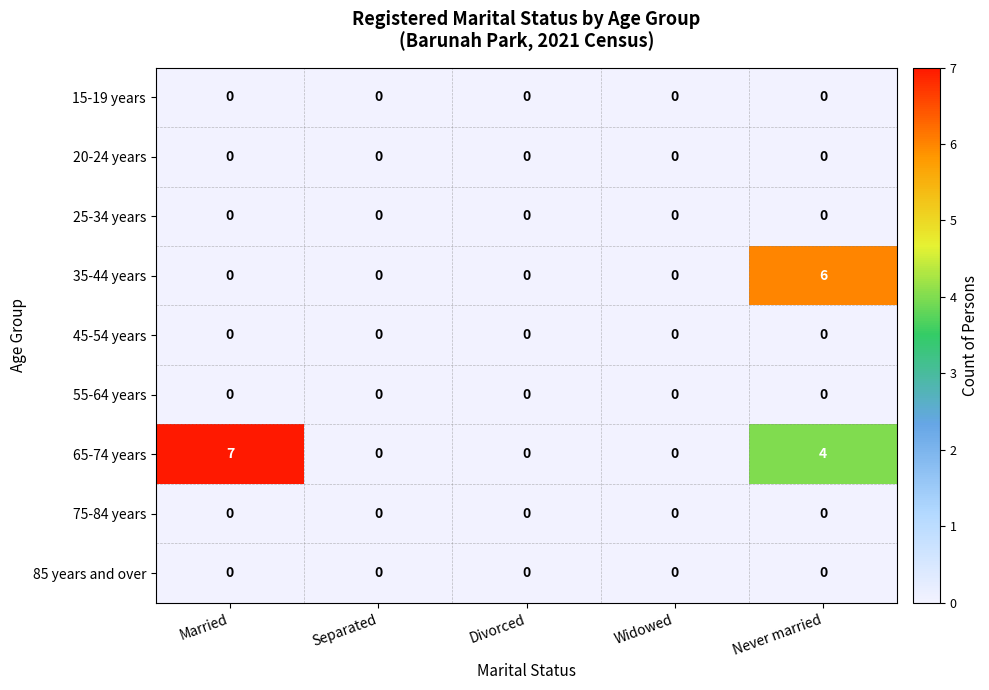

At which category is the sum across all series the highest?

Never married